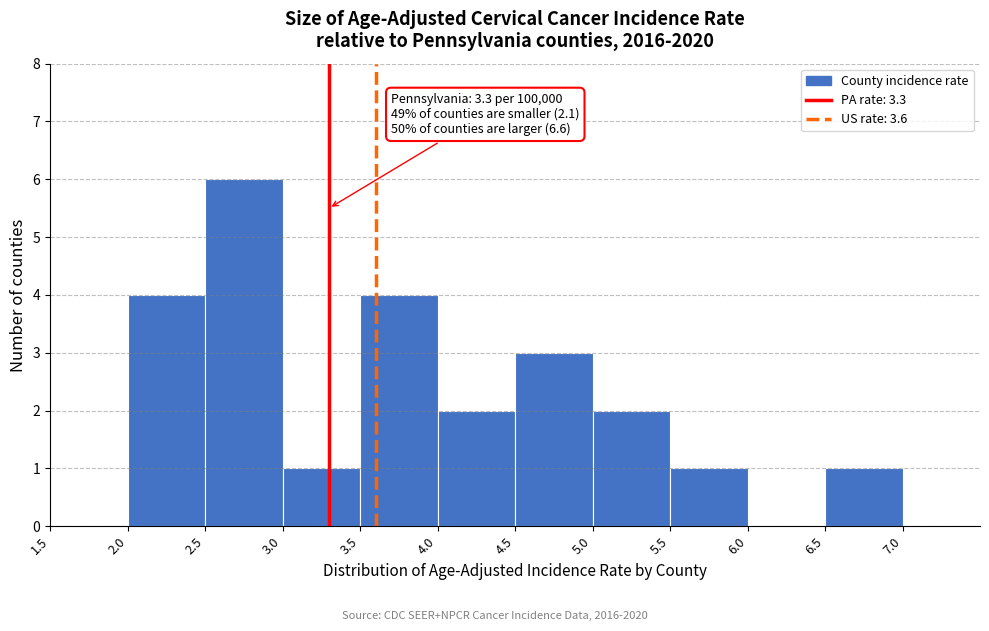

Over which range of the x-axis is the bar tallest?

2.5 to 3.0